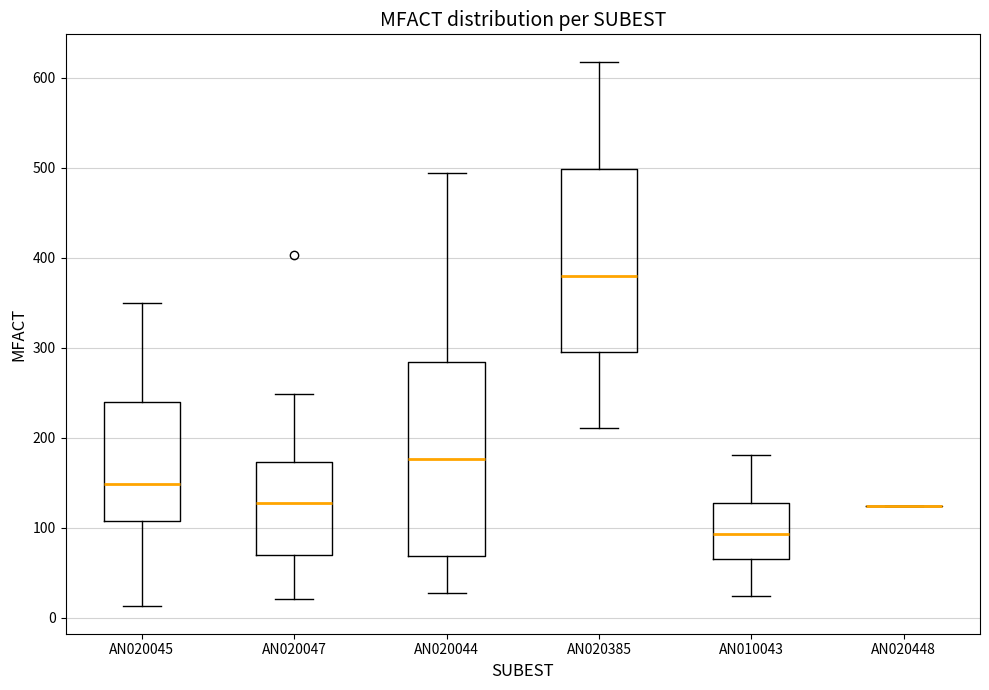

Reading left to right, read every box against the y-axis: the position of its median line, the range the box covers, and the ends of its whiskers. The values are not printed on the chart, so give them approximately, as read against the axis.

AN020045: median 150, box 110 to 240, whiskers 10 to 350
AN020047: median 130, box 70 to 170, whiskers 20 to 250
AN020044: median 180, box 70 to 280, whiskers 30 to 490
AN020385: median 380, box 290 to 500, whiskers 210 to 620
AN010043: median 90, box 70 to 130, whiskers 20 to 180
AN020448: box collapsed to a line at 120, whiskers 120 to 120